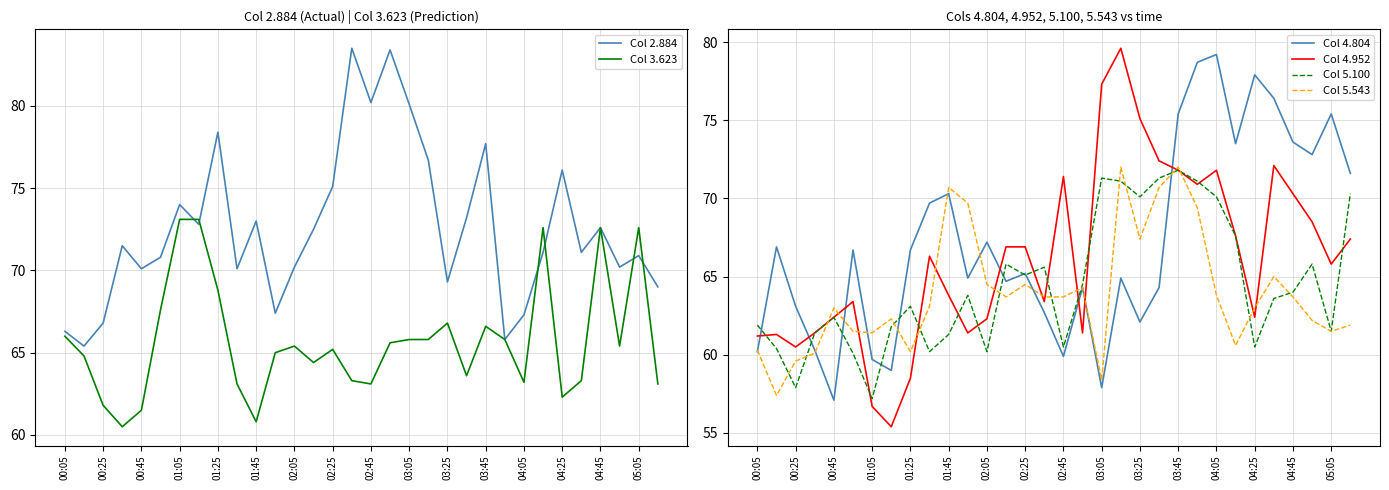

The value of Col 3.623 at 01:05 is 73.1. True or false?

True